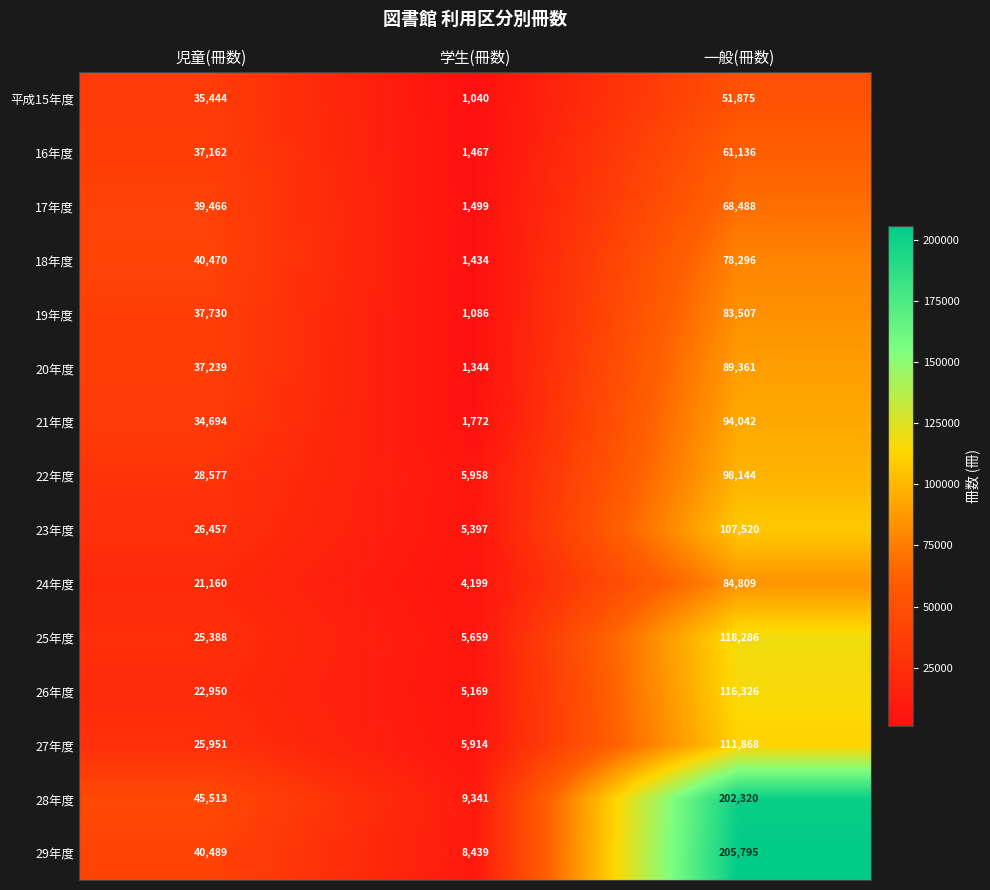

What is the approximate value of 19年度 at 学生(冊数)?

1086